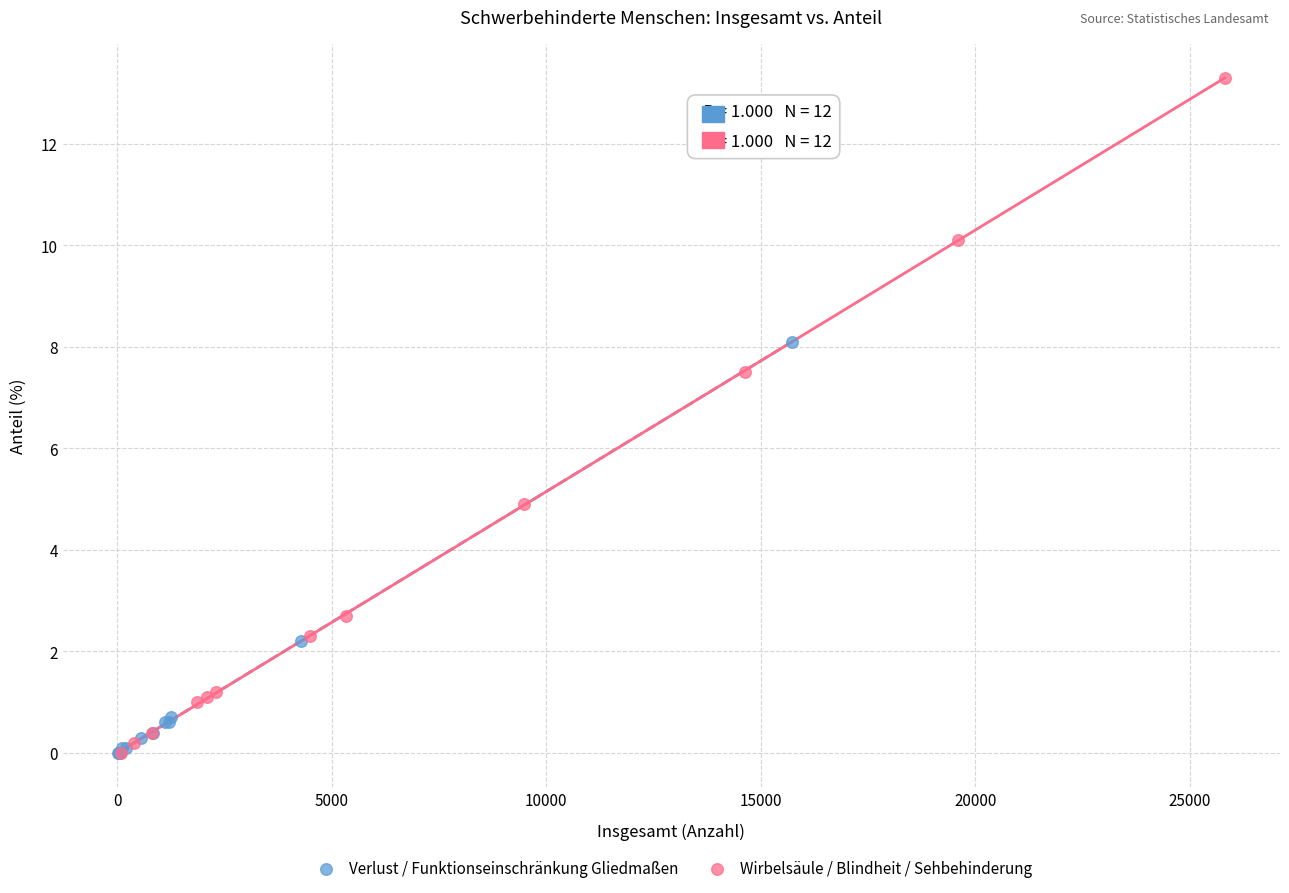

Which series has the largest Y range (max minus min)?

Wirbelsäule / Blindheit / Sehbehinderung